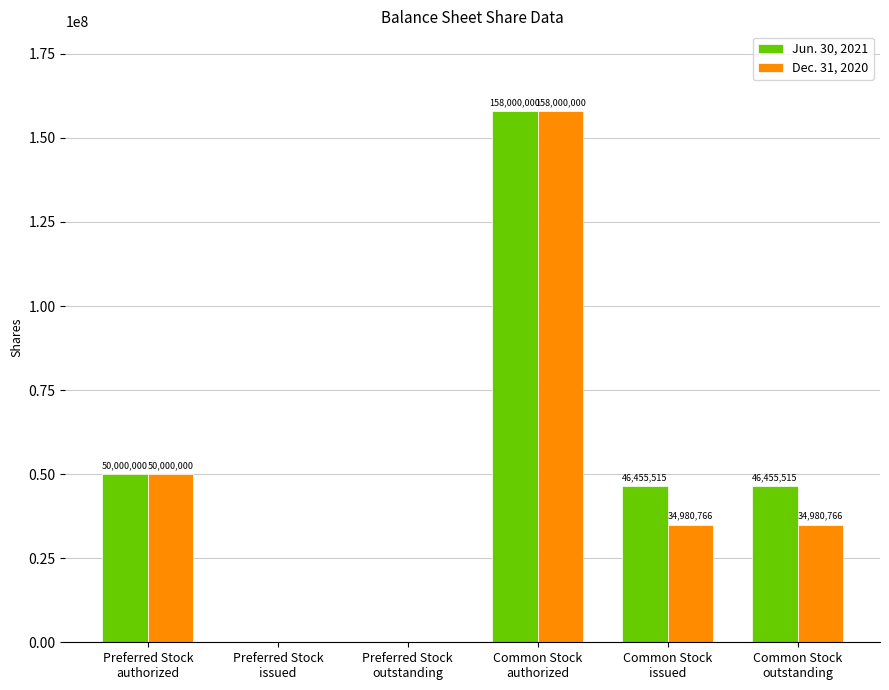

Which series has the largest total across all categories?

Jun. 30, 2021